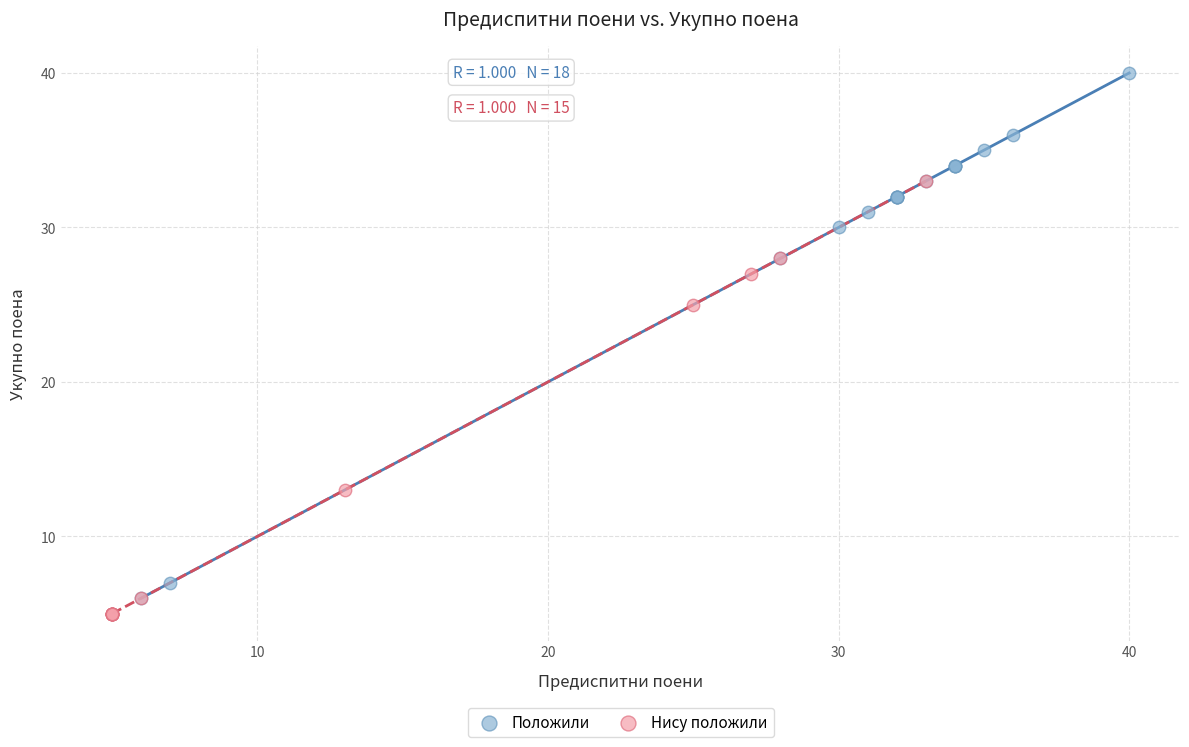

Which series has the largest Y range (max minus min)?

Положили